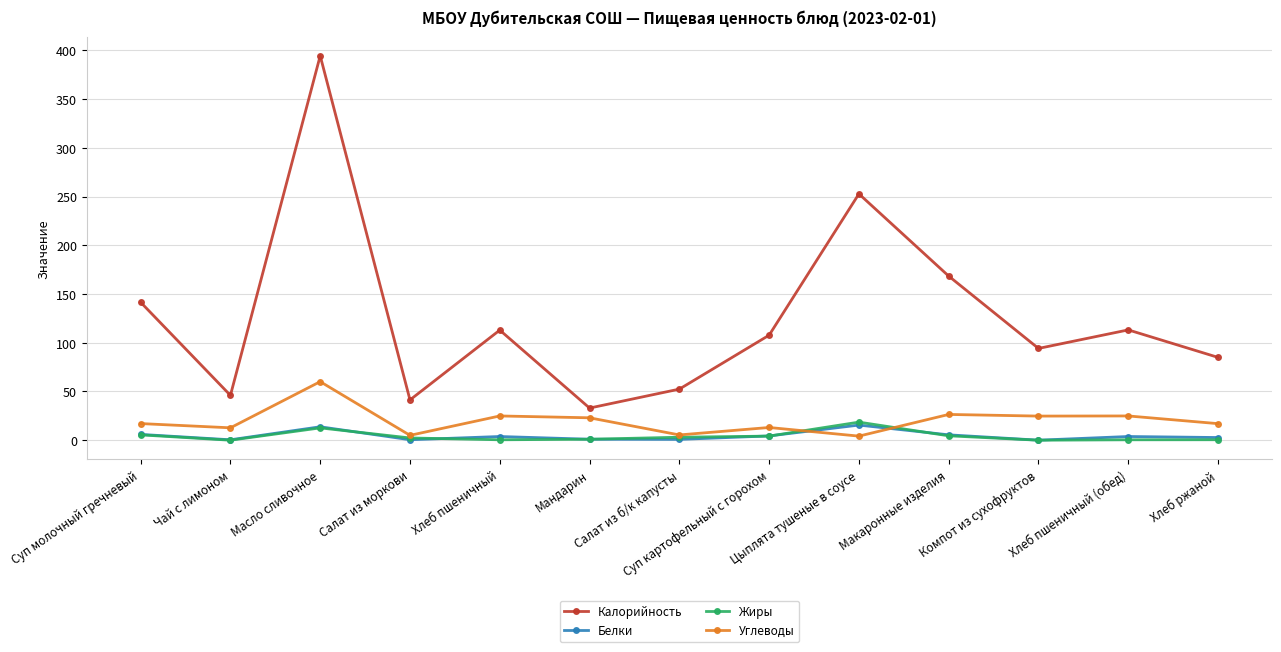

True or false: Калорийность and Белки cross at least once.

False